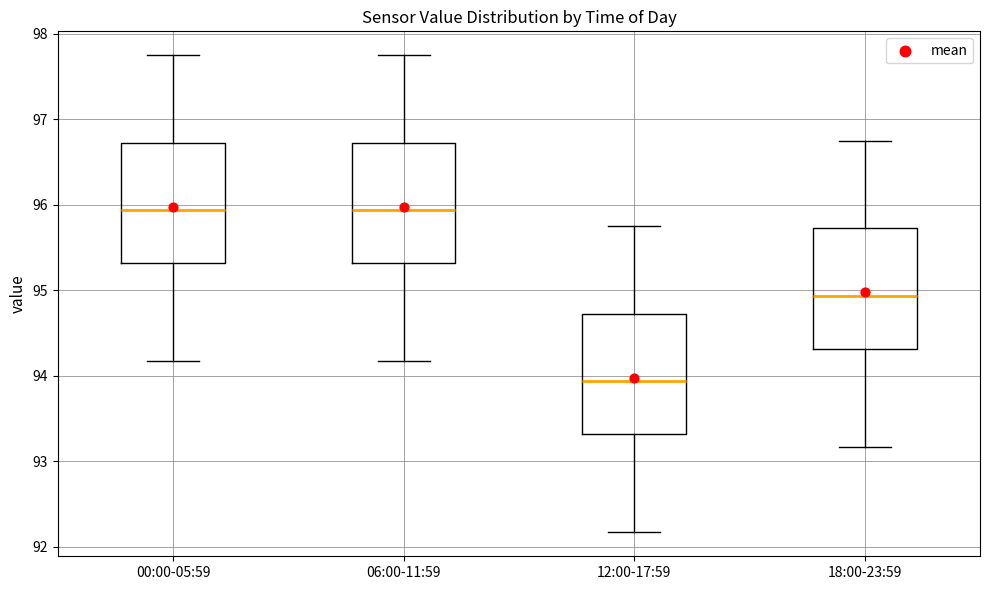

Where is the upper edge of the box for 00:00-05:59 on the y-axis? The values are not printed on the chart, so give them approximately, as read against the axis.

96.7